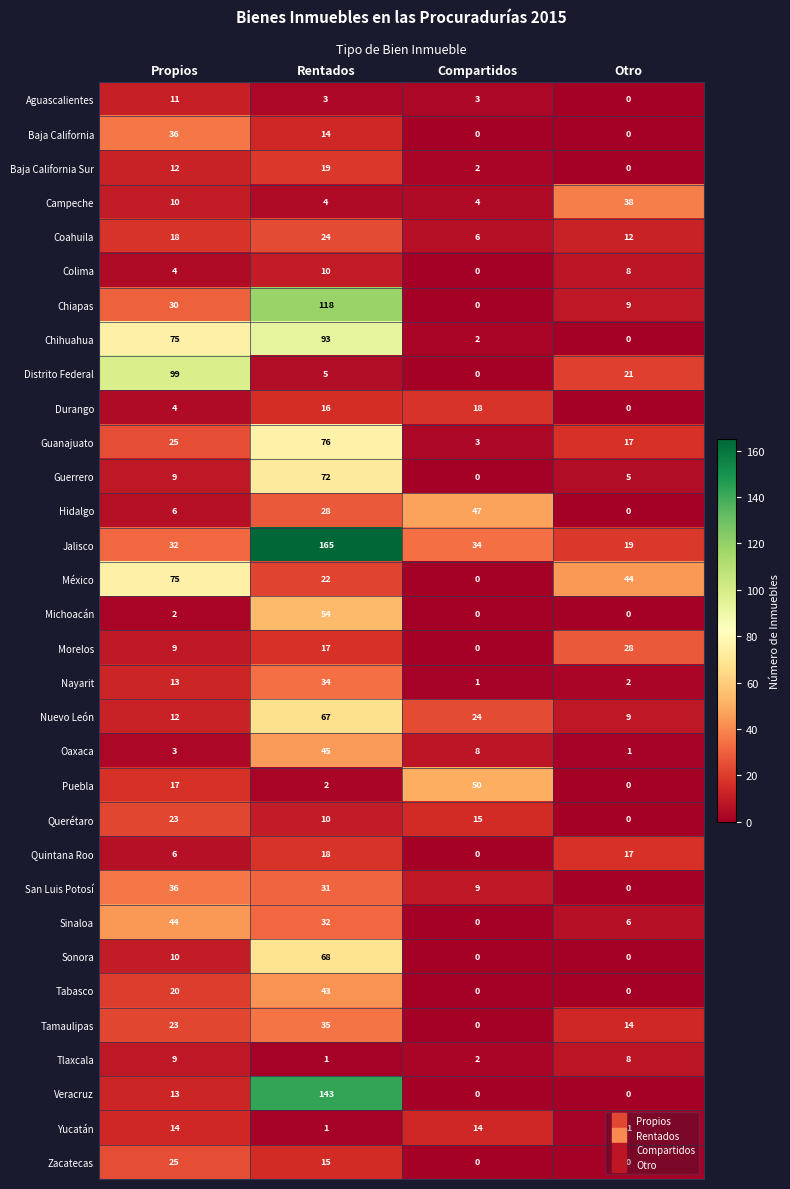

Which series has the largest range (max minus min)?

Jalisco